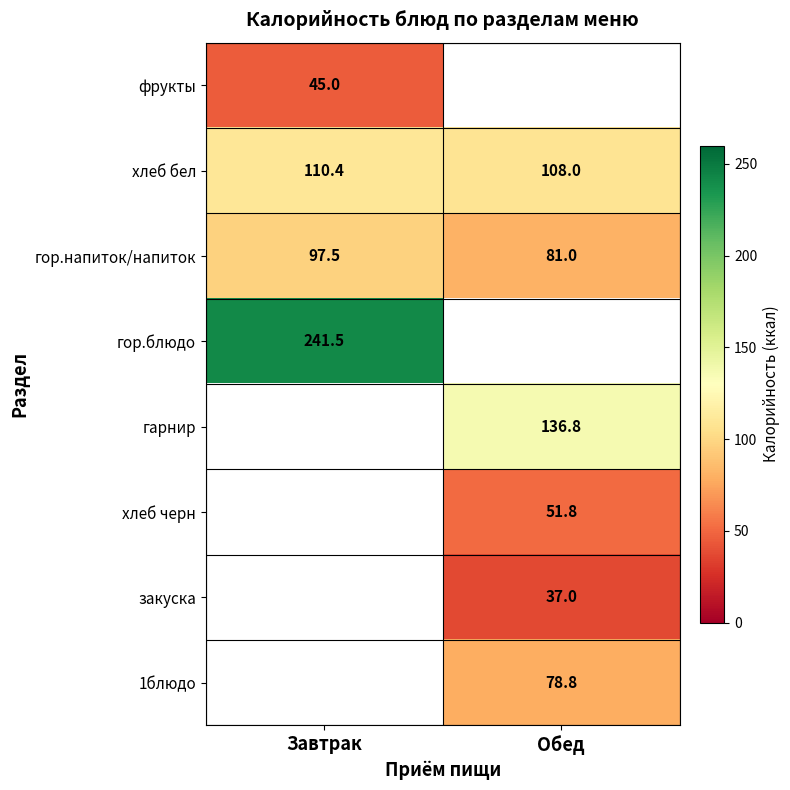

Where does the гор.напиток/напиток series first go above 97?

Завтрак